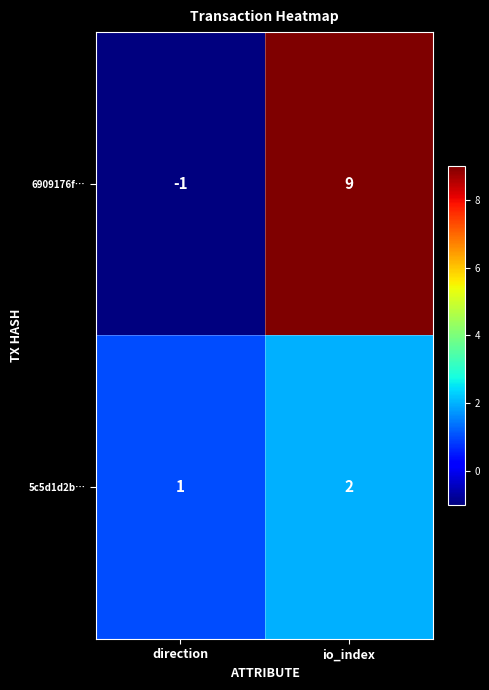

The 6909176f… series shows 9 at io_index. True or false?

True